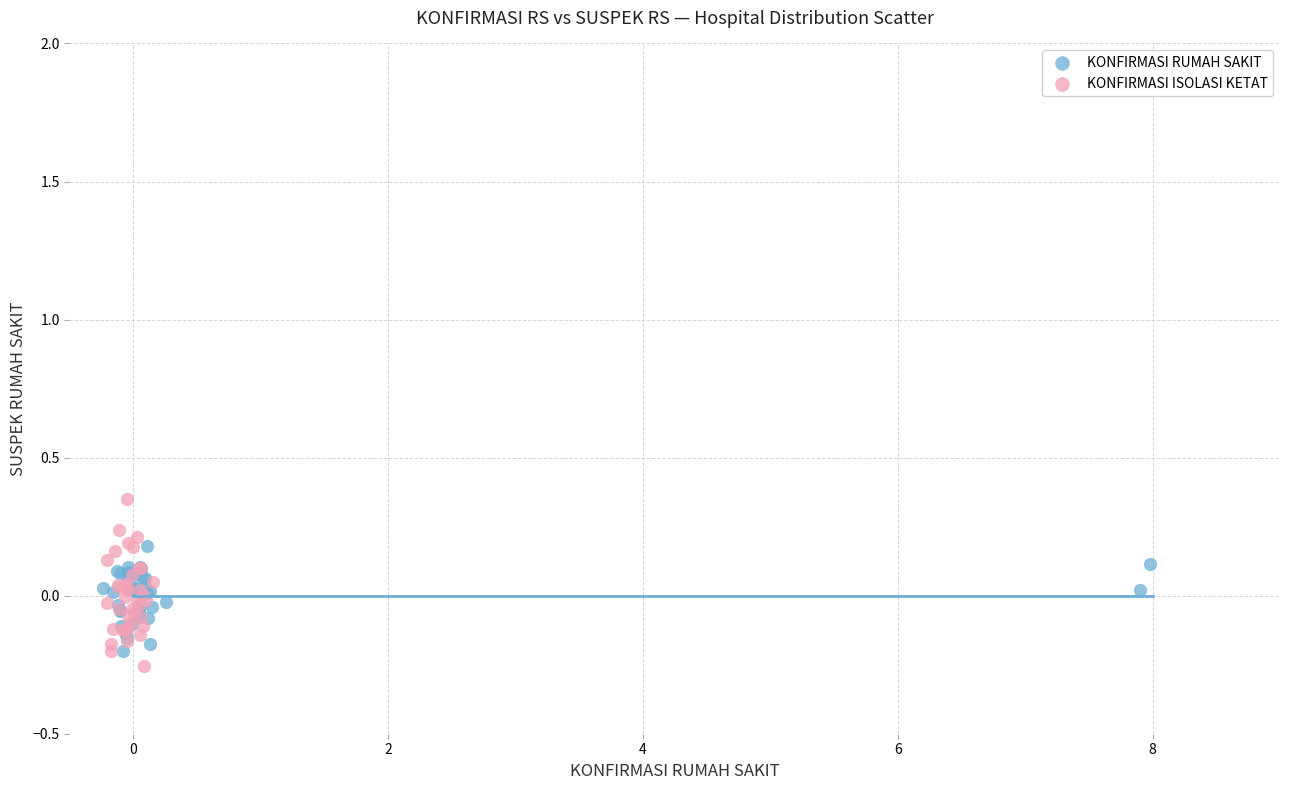

Which series has the largest Y range (max minus min)?

KONFIRMASI ISOLASI KETAT